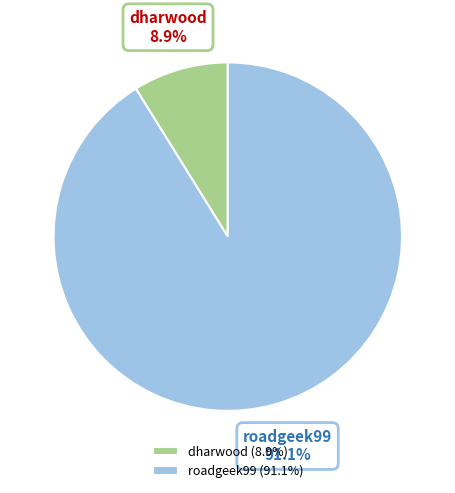

Is the sum of roadgeek99 and dharwood greater than half?

Yes